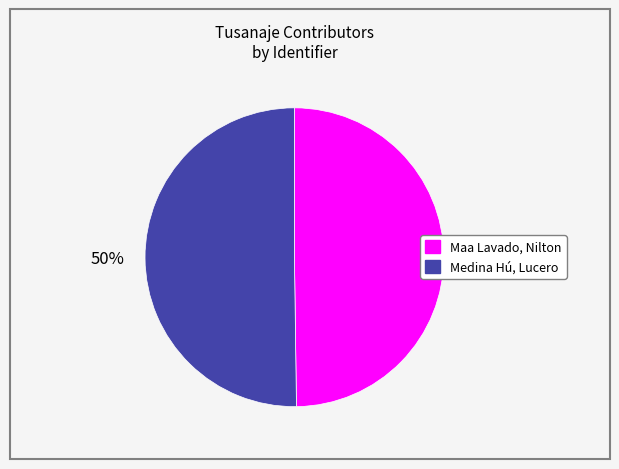

Is it true that Medina Hú, Lucero is 45% of the pie?

False